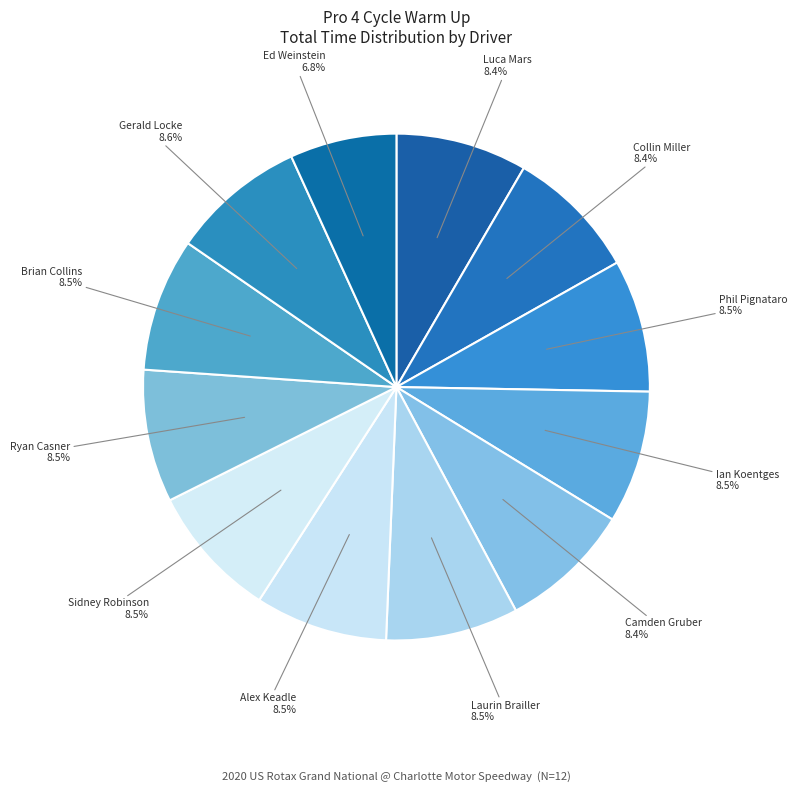

Which category has the biggest portion of the pie?

Gerald Locke